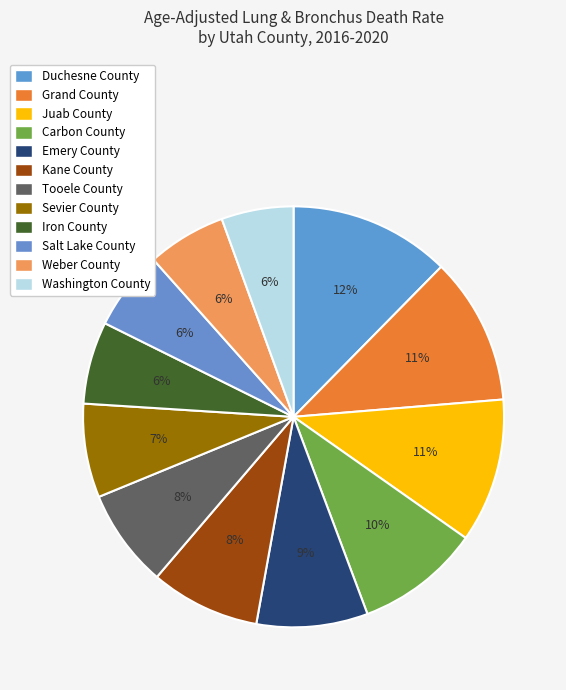

How many segments does this pie chart have?

12